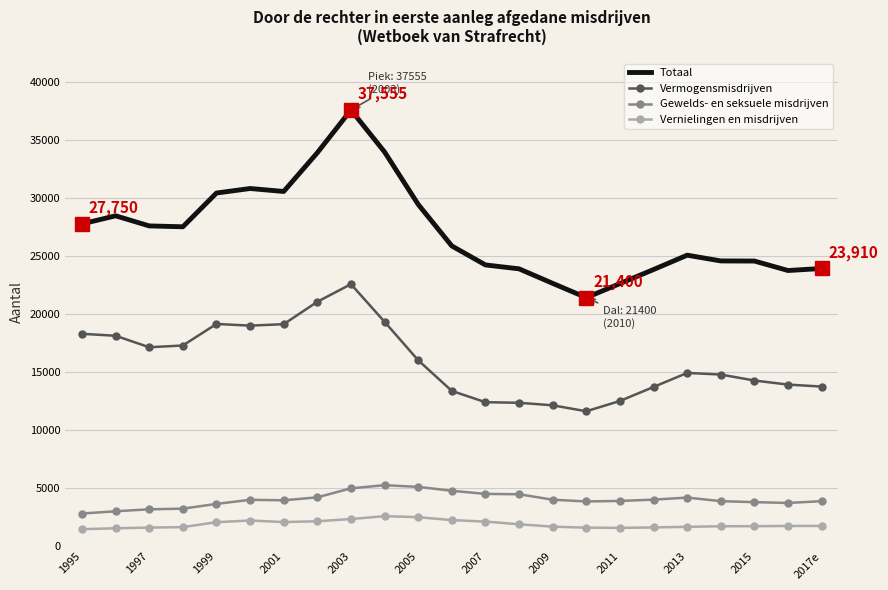

What is the difference between the maximum and minimum values in the Totaal series?

16155